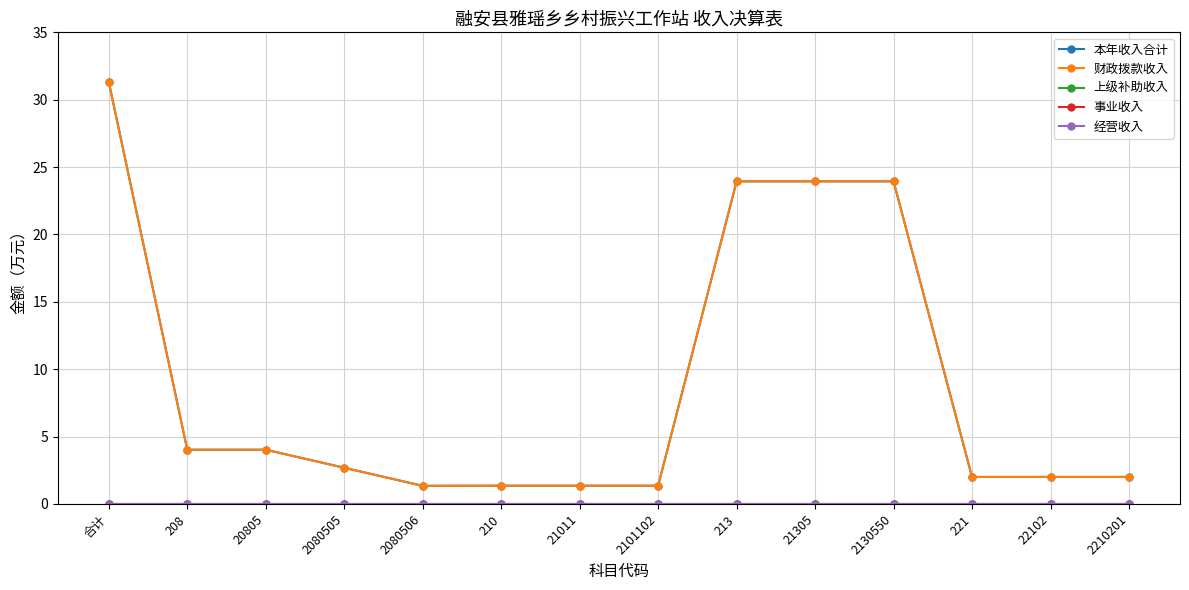

Is this an area chart (filled region under the line)?

No